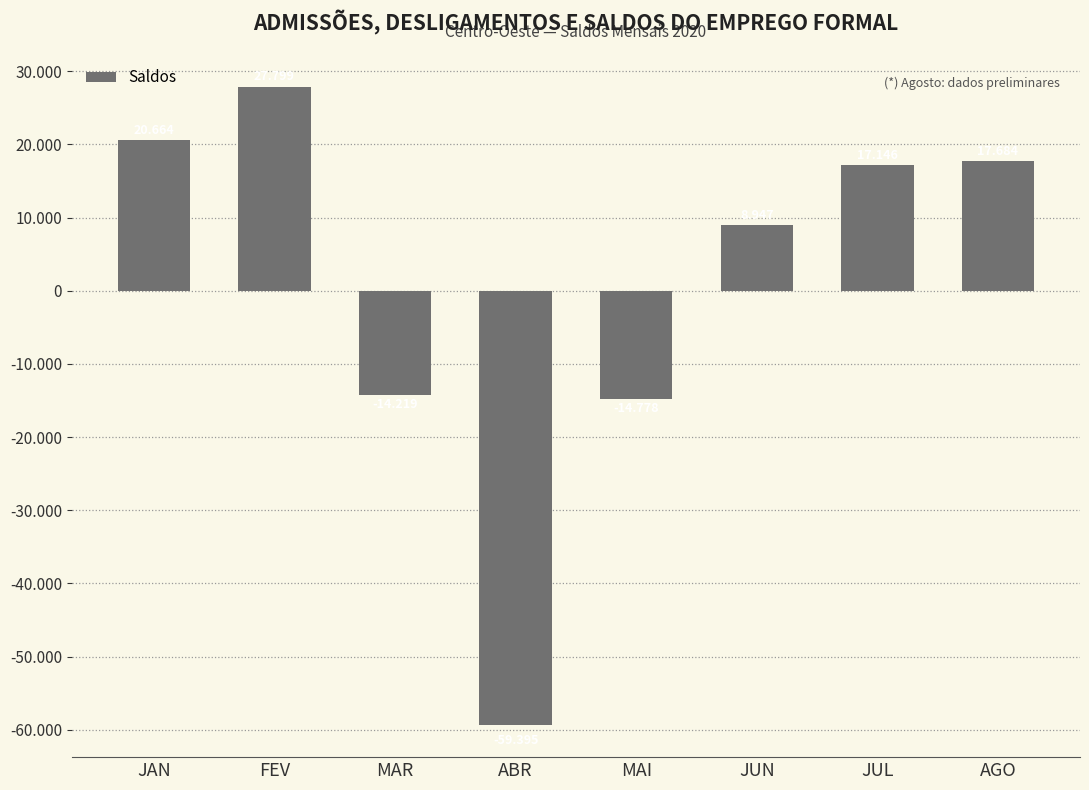

What is the average value?

481